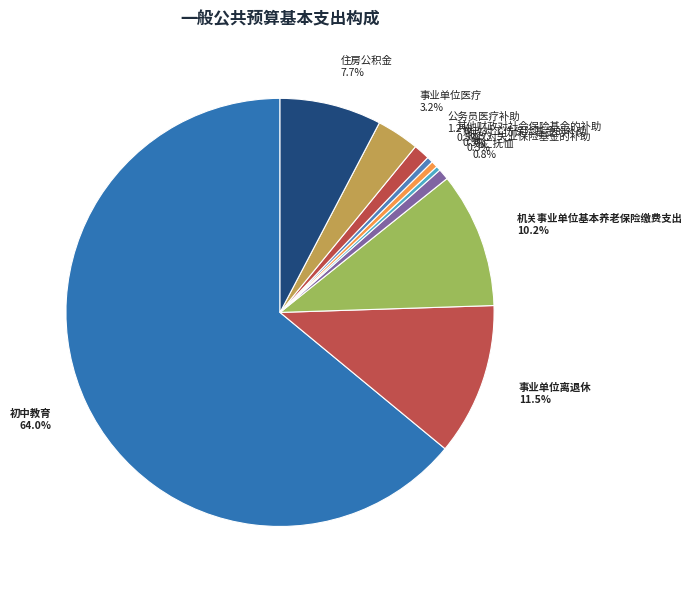

Which category has the biggest portion of the pie?

初中教育